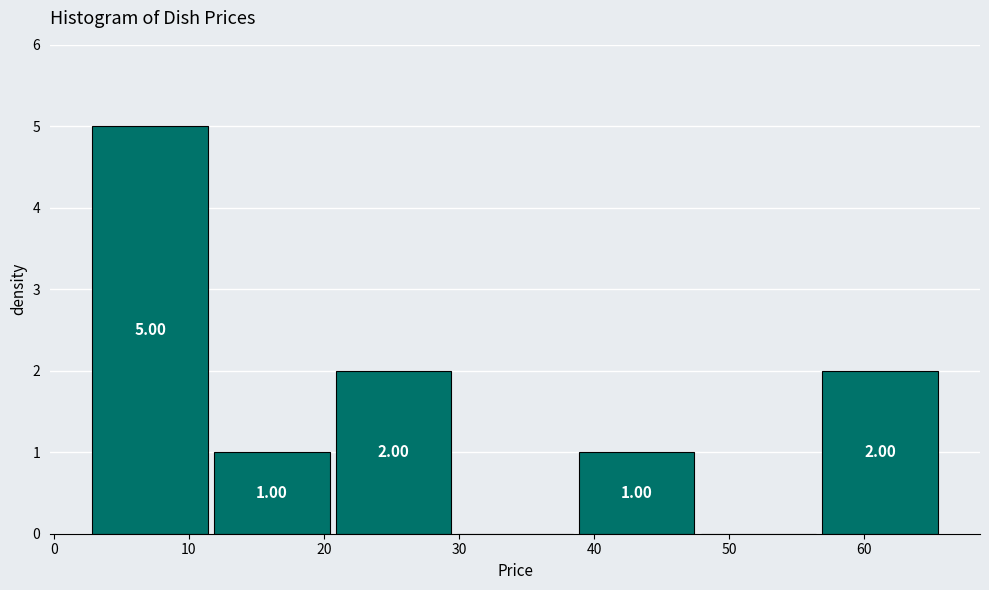

Over which range of the x-axis is the bar tallest?

3 to 12